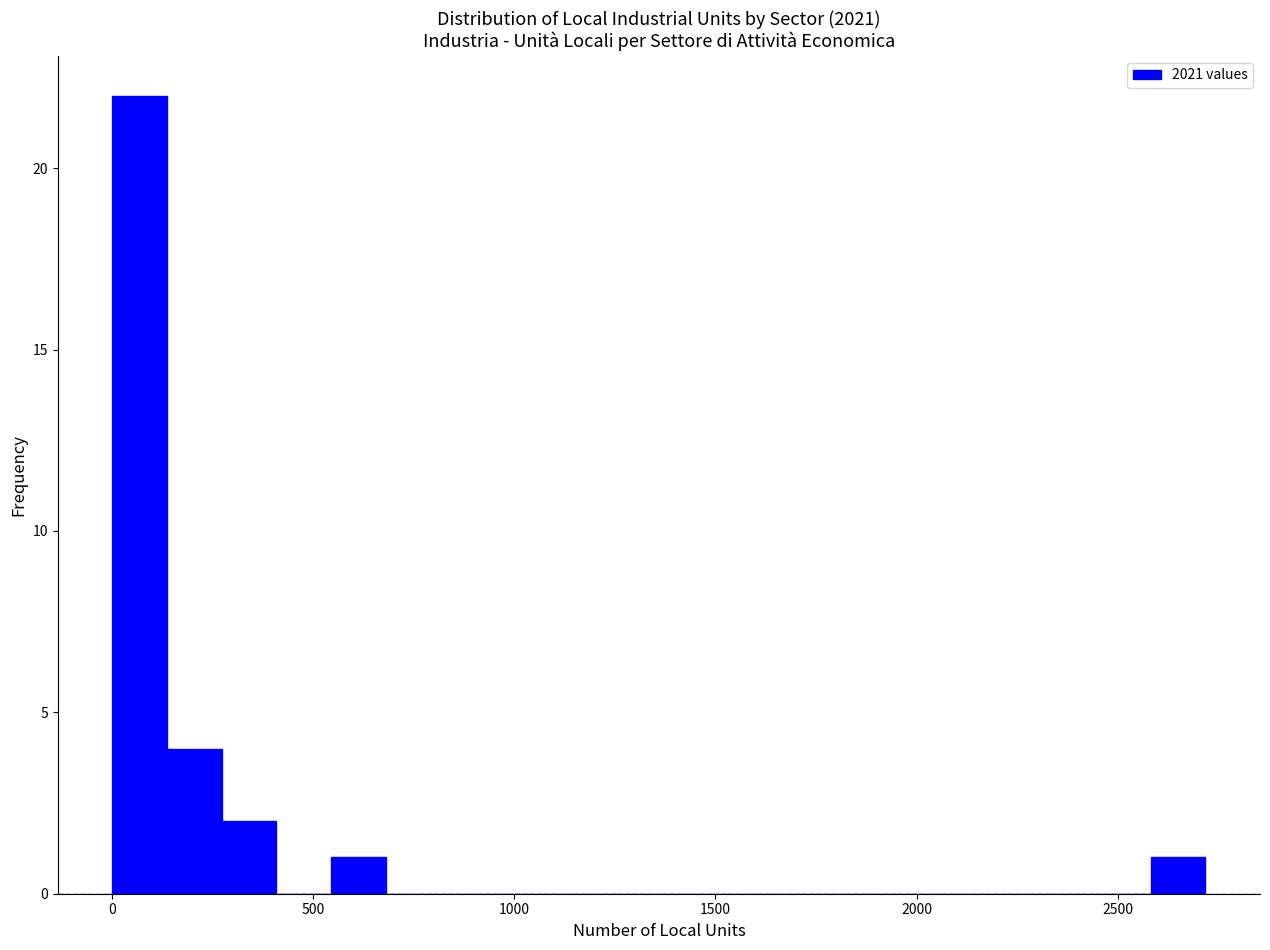

Read against the x-axis, roughly where is the centre of the tallest bar?

50